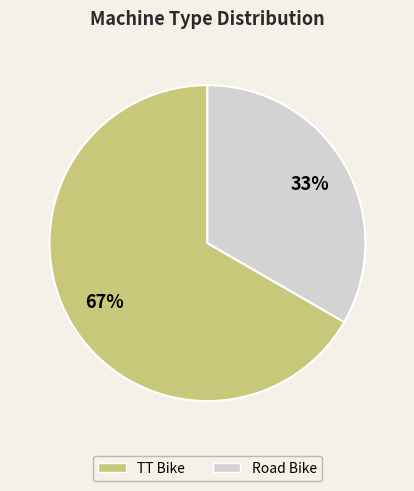

Approximately how many times larger is the value at Road Bike compared to TT Bike?

0.5